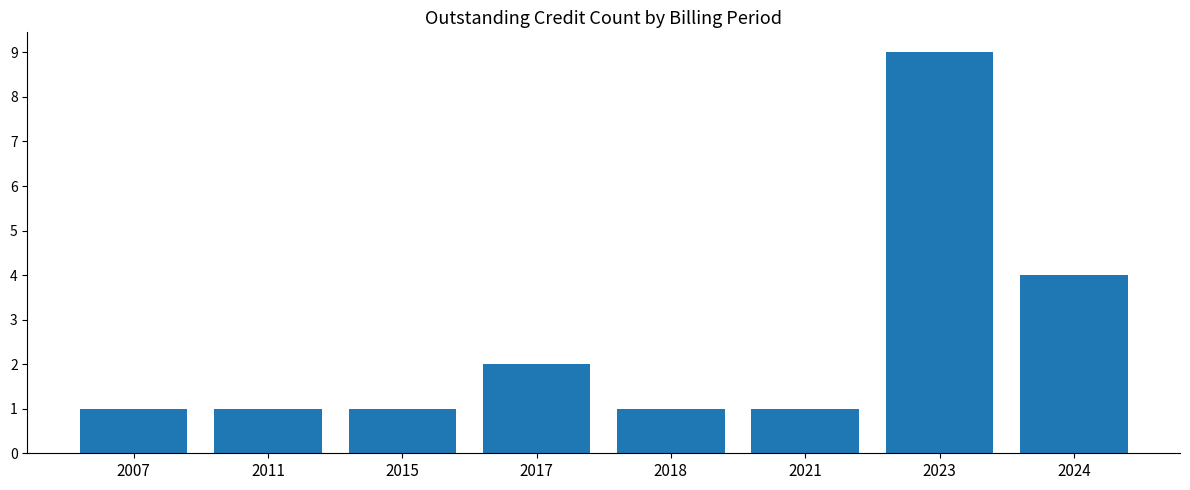

What is the ratio of the value at 2015 to the value at 2018?

1.0